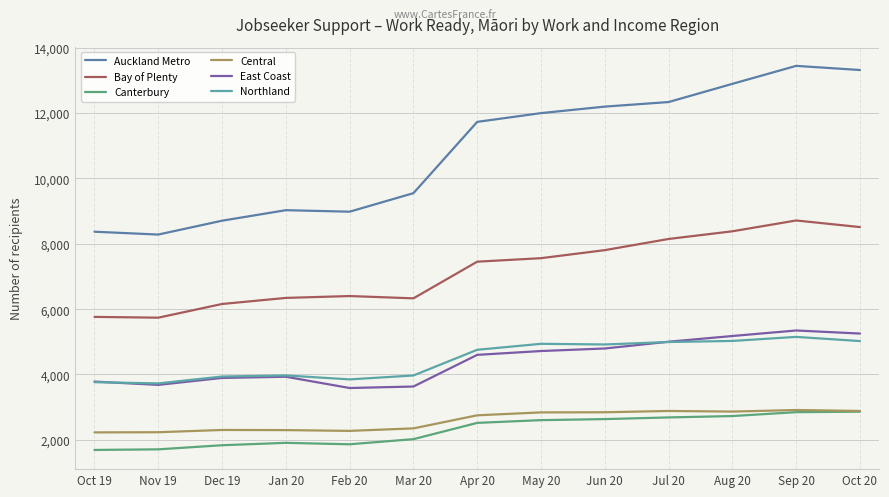

At which category is the sum across all series the highest?

Sep 20